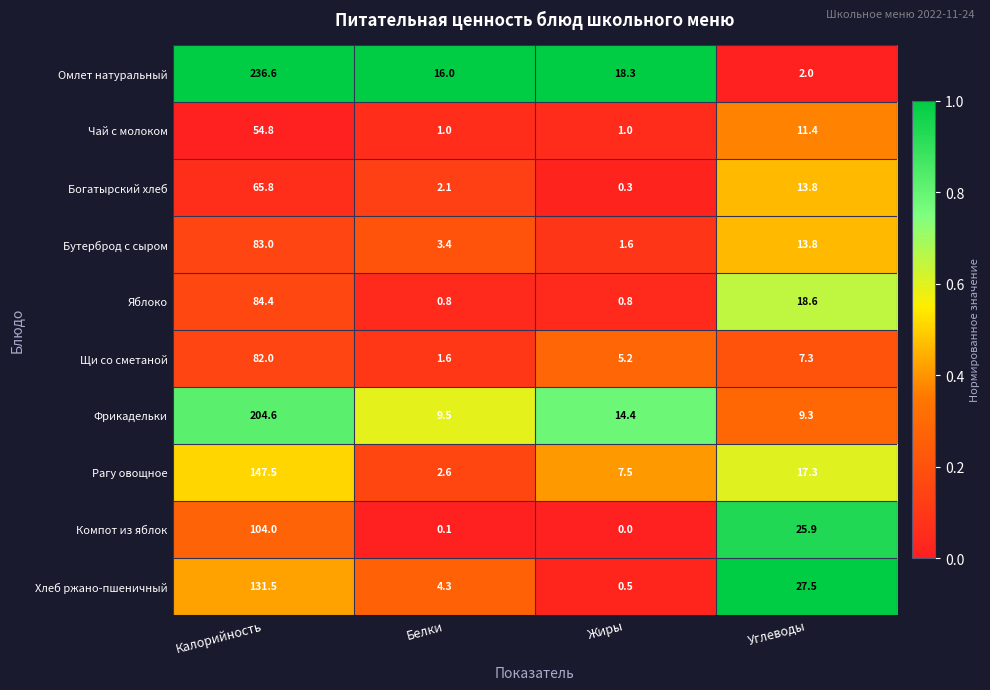

Is the value of Богатырский хлеб at Белки greater than the value of Рагу овощное at Жиры?

No